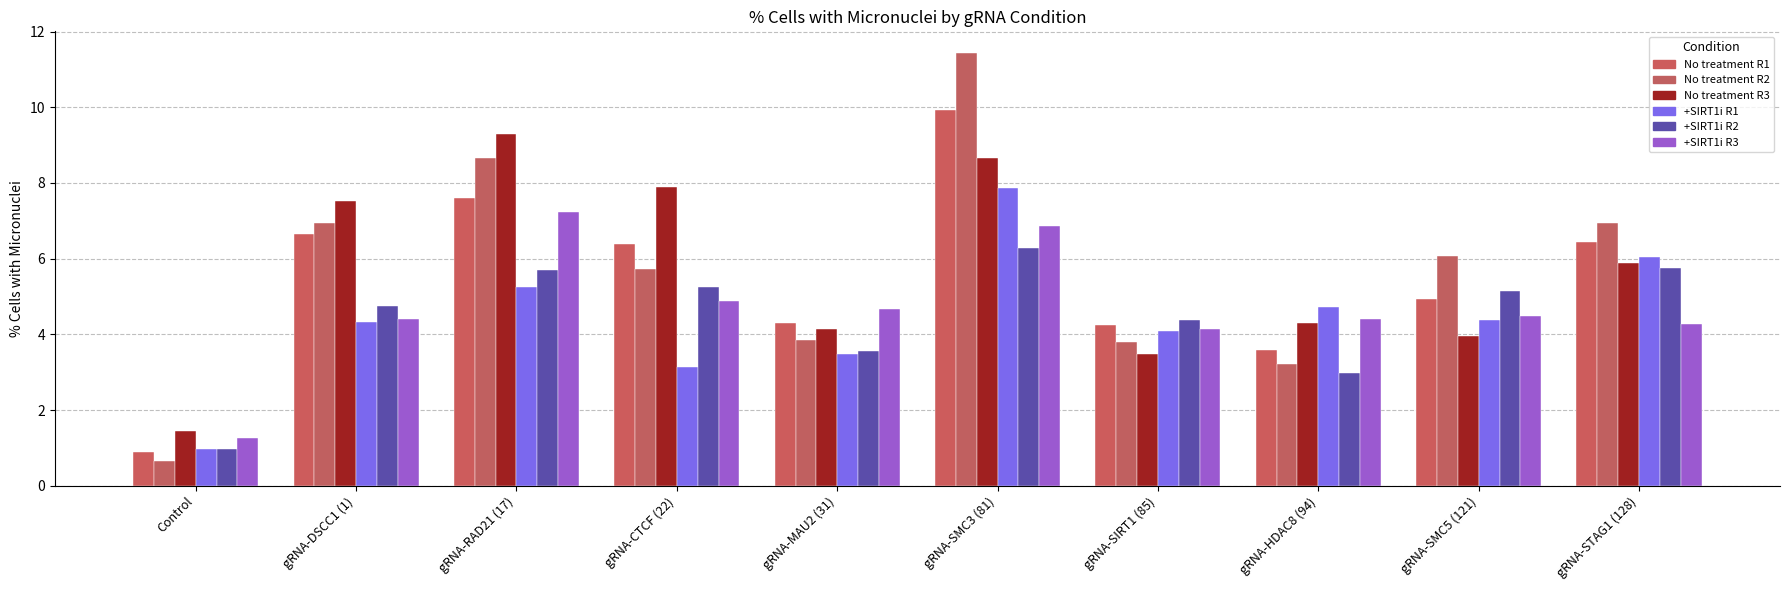

Are the bars grouped side by side (vs. stacked)?

Yes